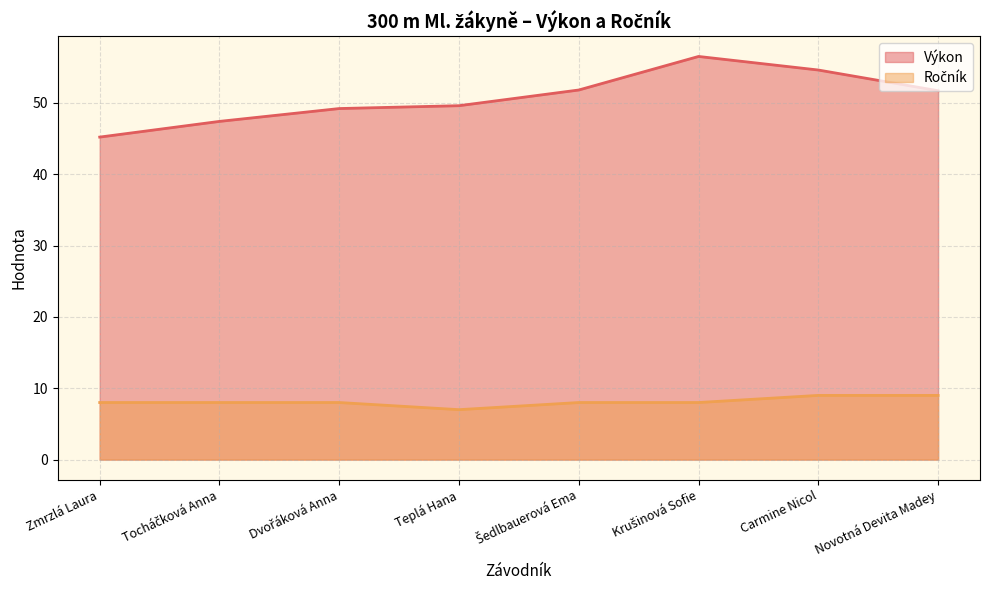

What position from the left is Carmine Nicol?

7